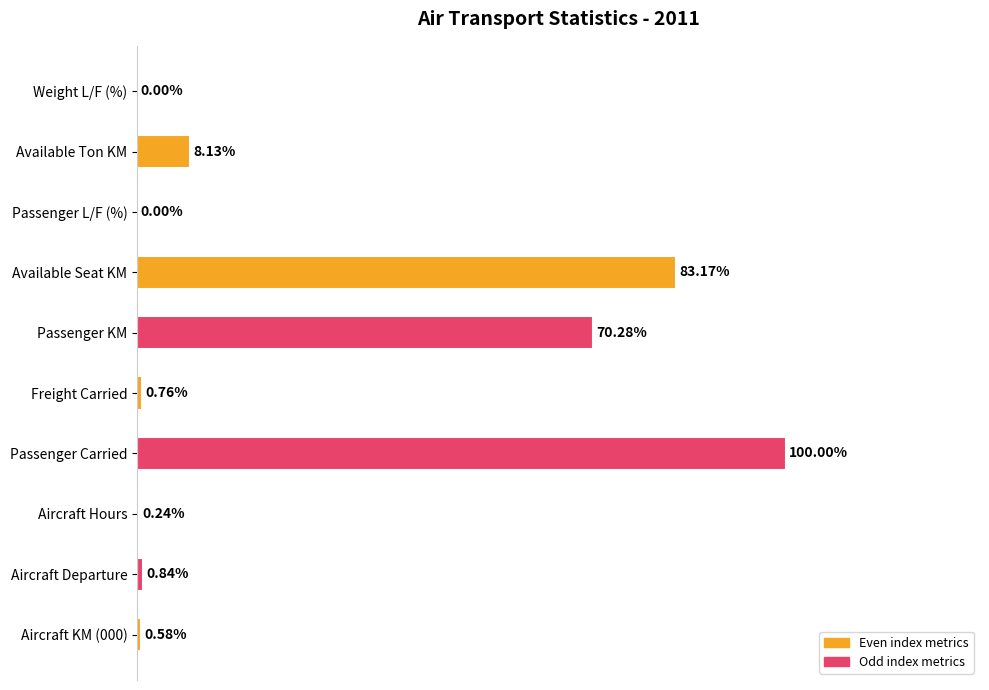

Which has a higher value, Passenger Carried or Available Ton KM?

Passenger Carried